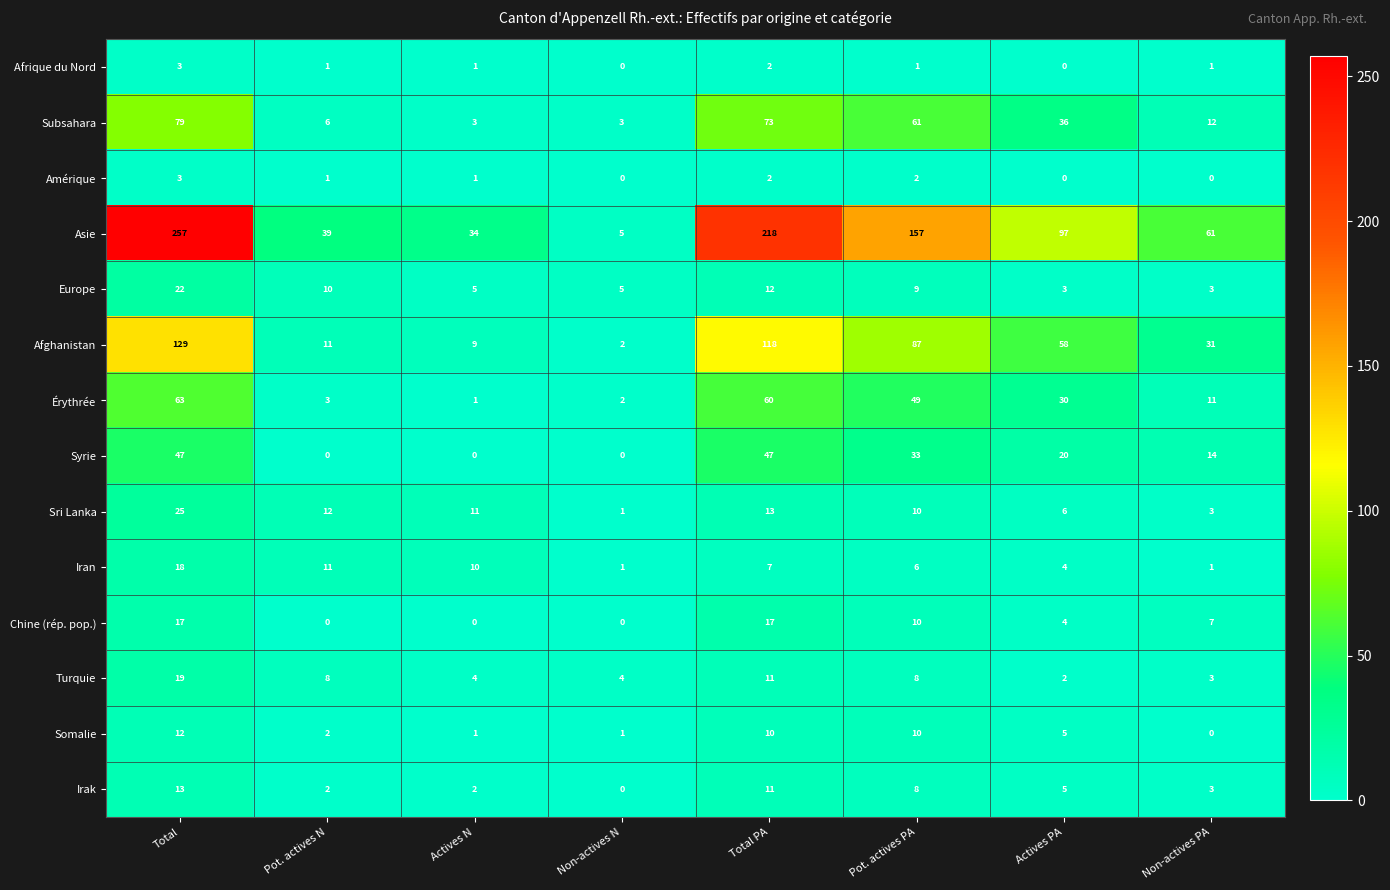

Rank the categories by Érythrée value from lowest to highest.

Actives N, Non-actives N, Pot. actives N, Non-actives PA, Actives PA, Pot. actives PA, Total PA, Total